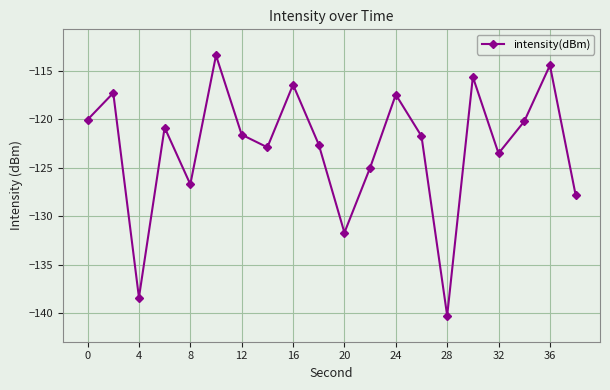

True or false: the data has more than 1 interior local peaks.

True